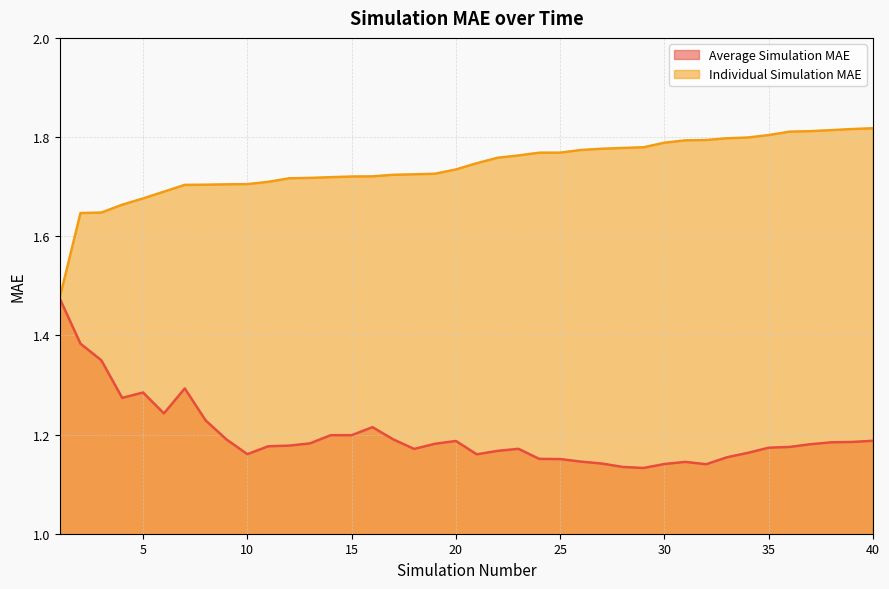

Which series has the widest spread of values?

Individual Simulation MAE